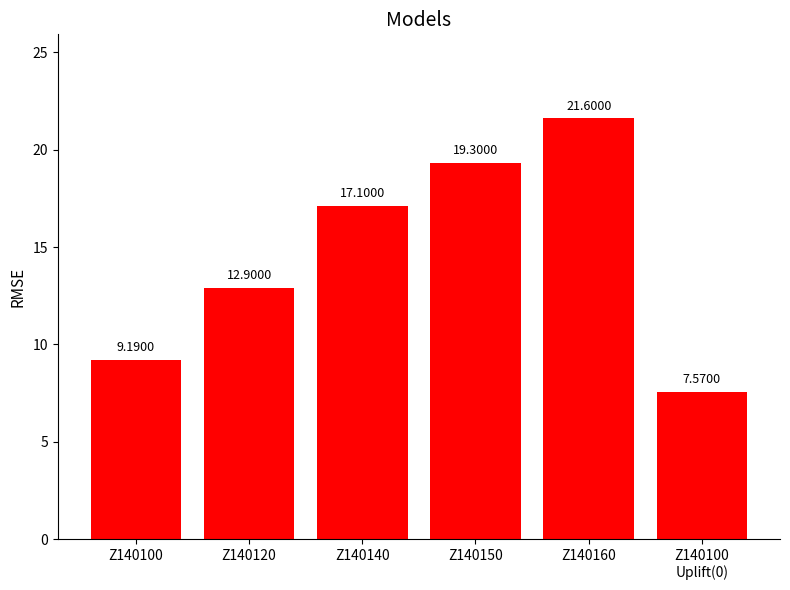

Approximately how many times larger is the value at Z140100 compared to Z140120?

0.7